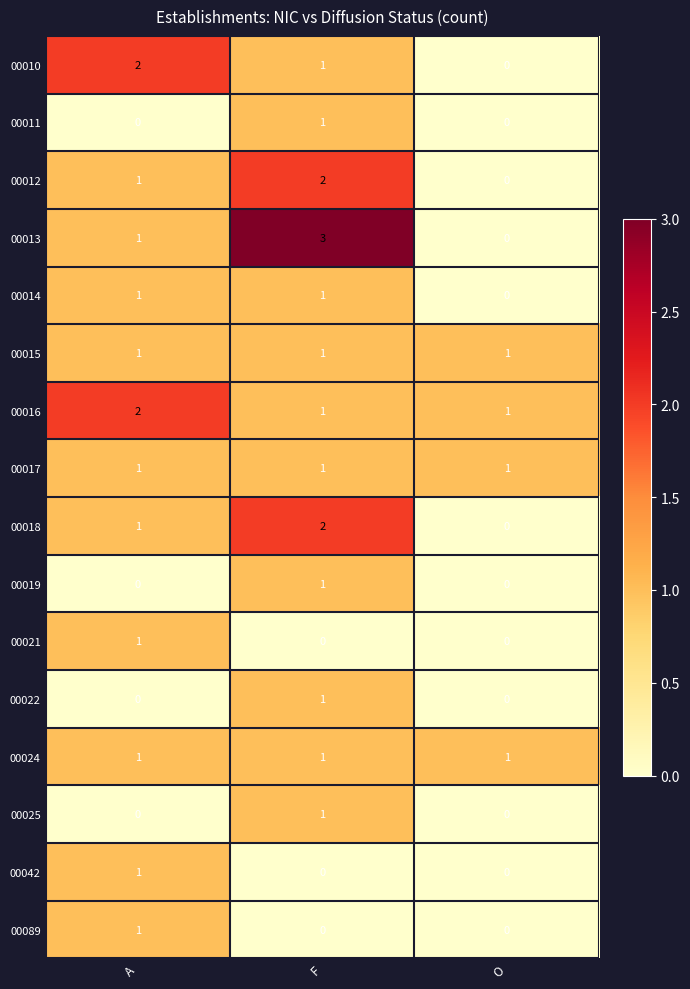

At which category does the chart reach its peak across all series?

F